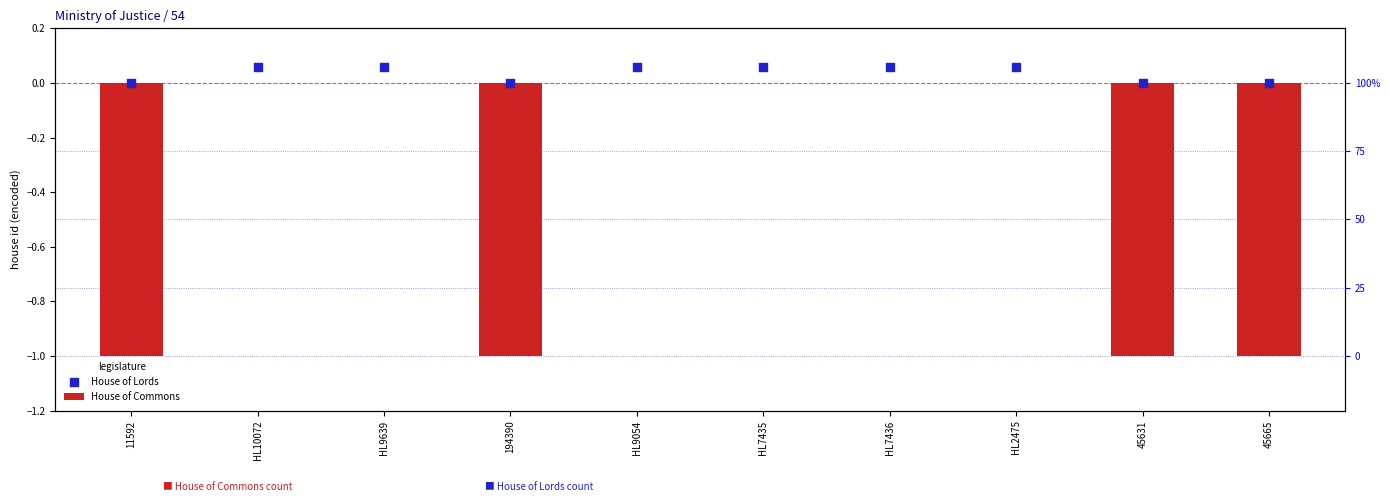

Which series reaches the maximum Y coordinate?

House of Lords